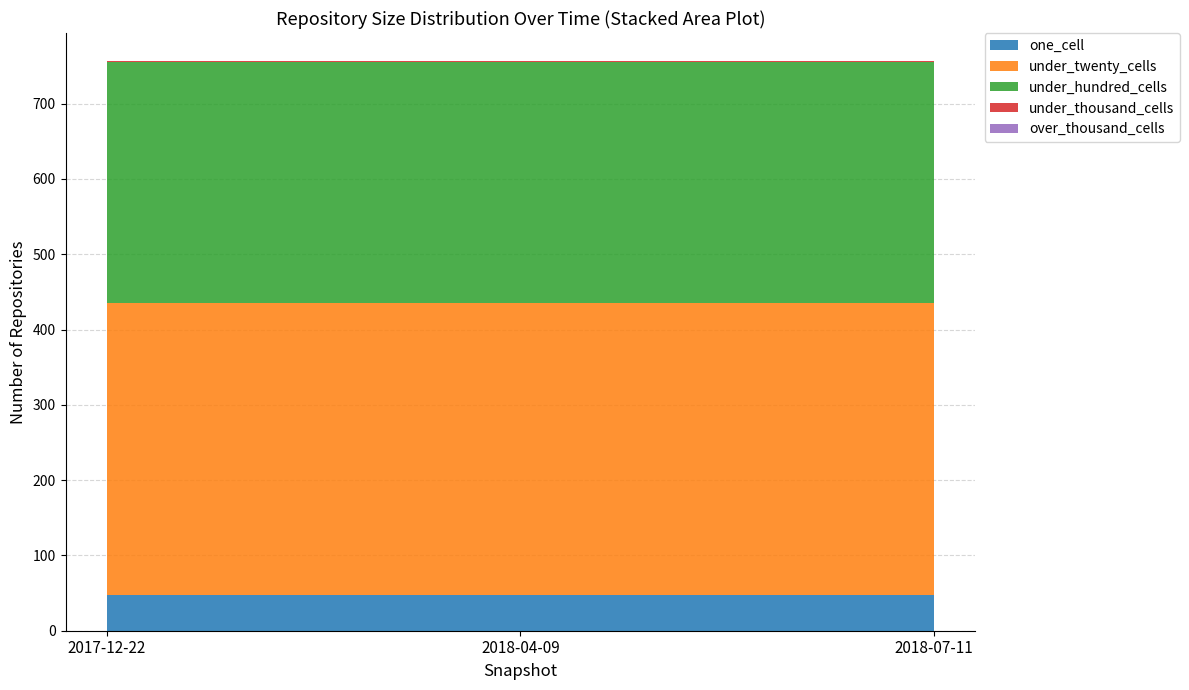

Reading left to right, extract all data points from this chart.

one_cell: 47	47	47
under_twenty_cells: 388	388	388
under_hundred_cells: 320	320	320
under_thousand_cells: 1	1	1
over_thousand_cells: 0	0	0